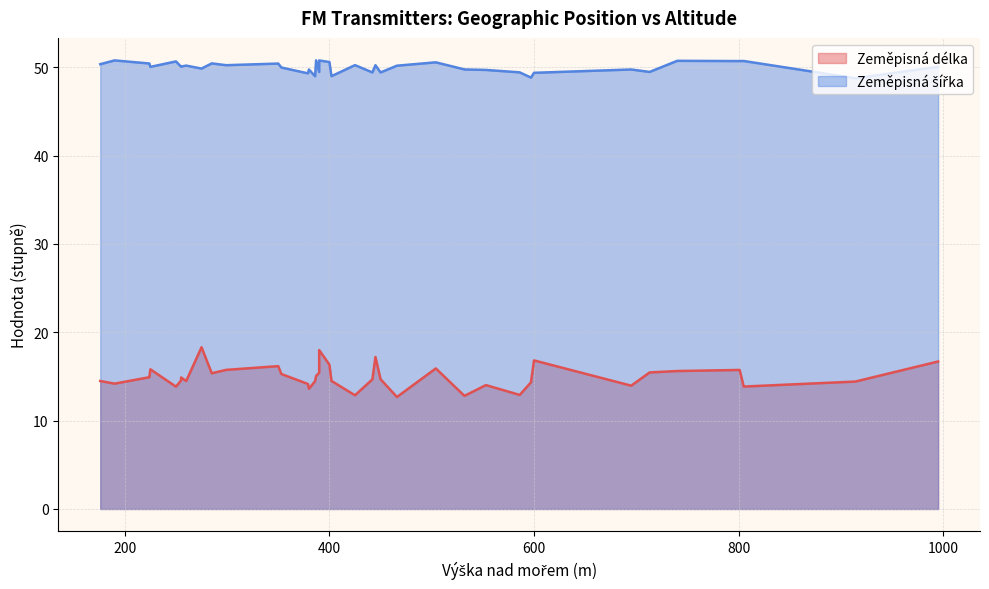

Which series has the largest range (max minus min)?

Zeměpisná délka